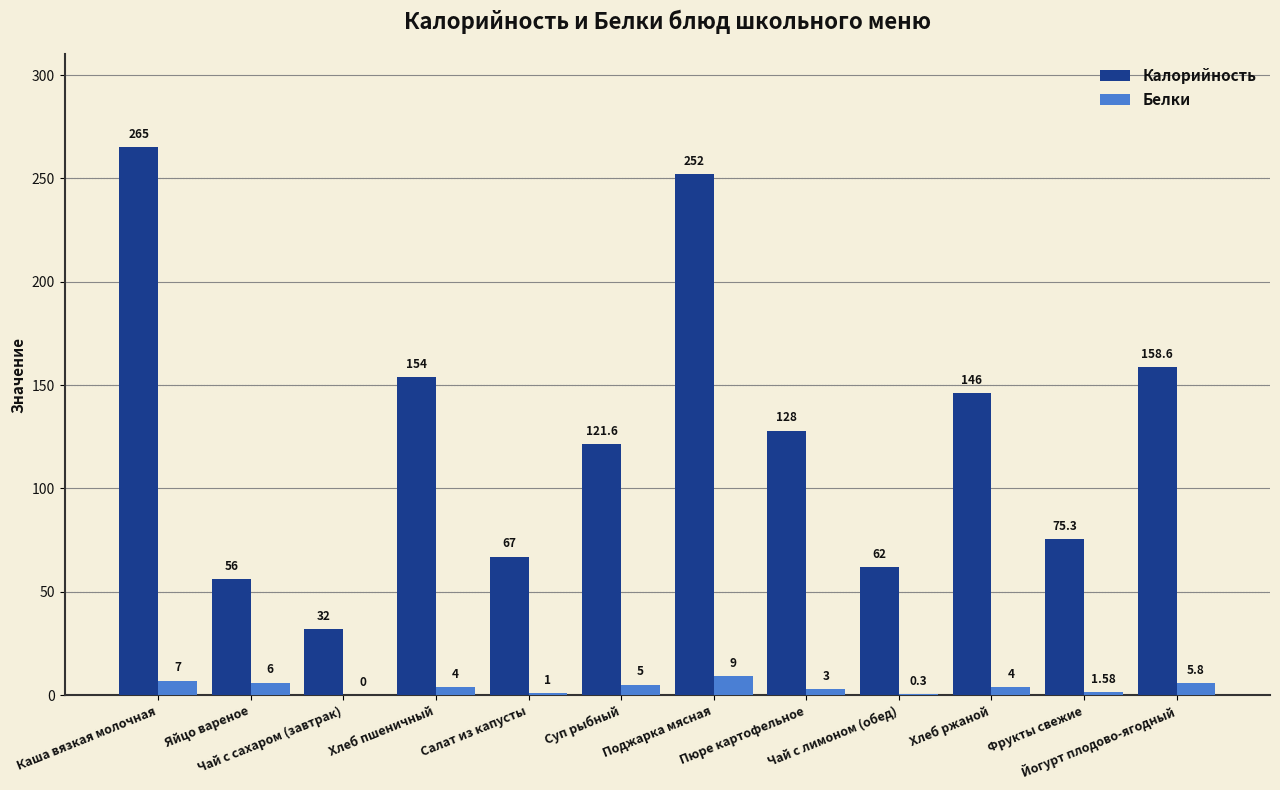

Where does the Калорийность series first go above 128?

Каша вязкая молочная